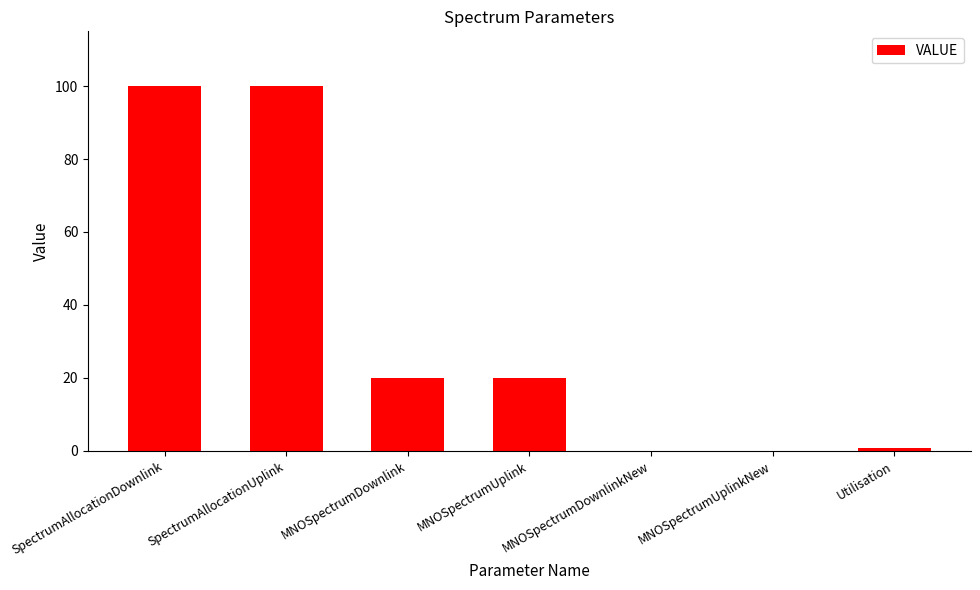

What is the sum of all values?

240.8